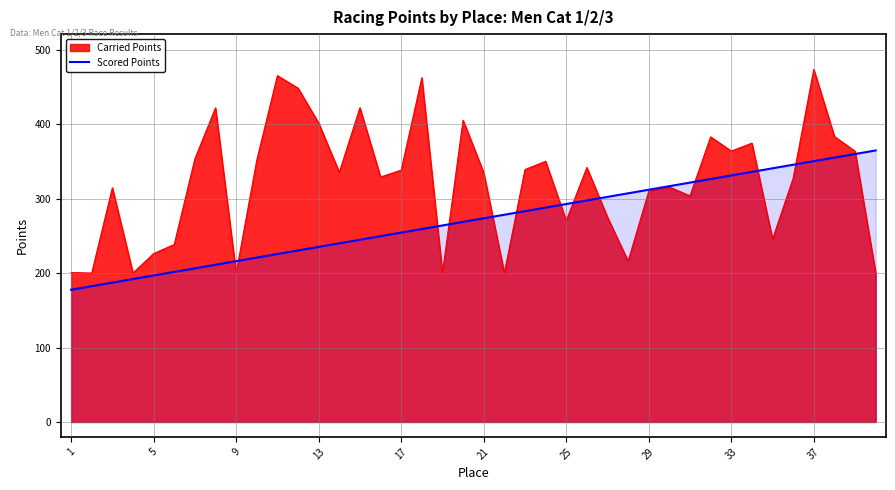

What is the smallest value displayed?

177.6